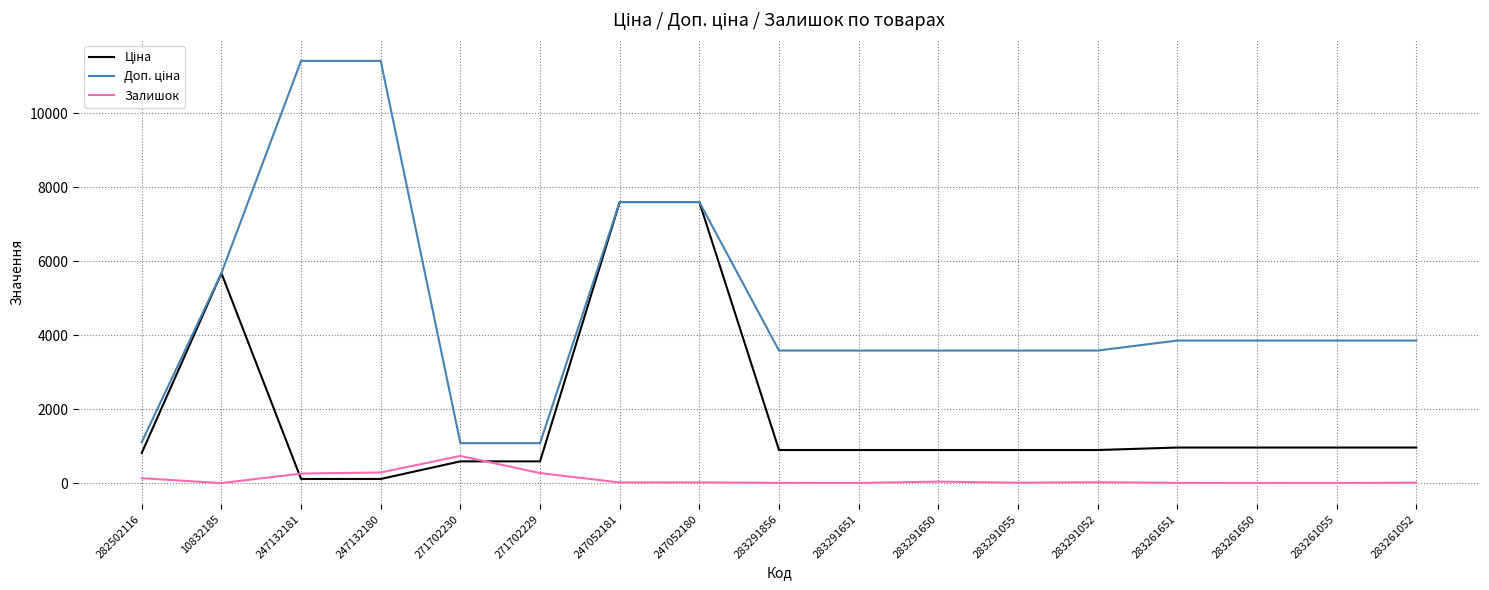

The Залишок series shows 290.0 at 247132180. True or false?

True